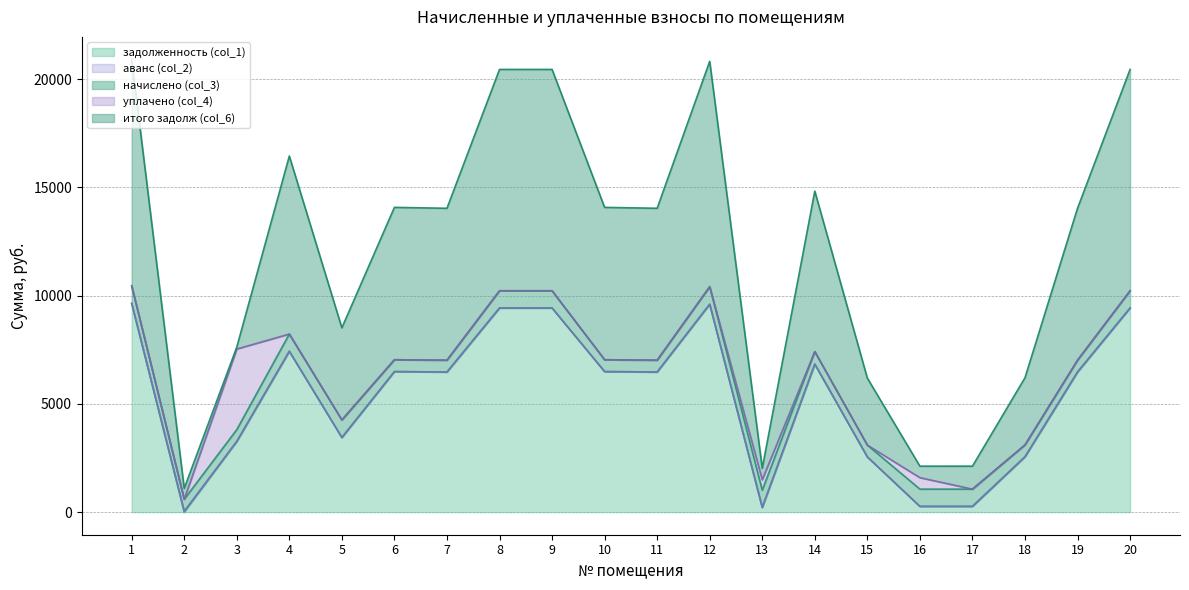

In итого задолж (col_6), how many points are higher than both neighbors (excluding endpoints)?

4